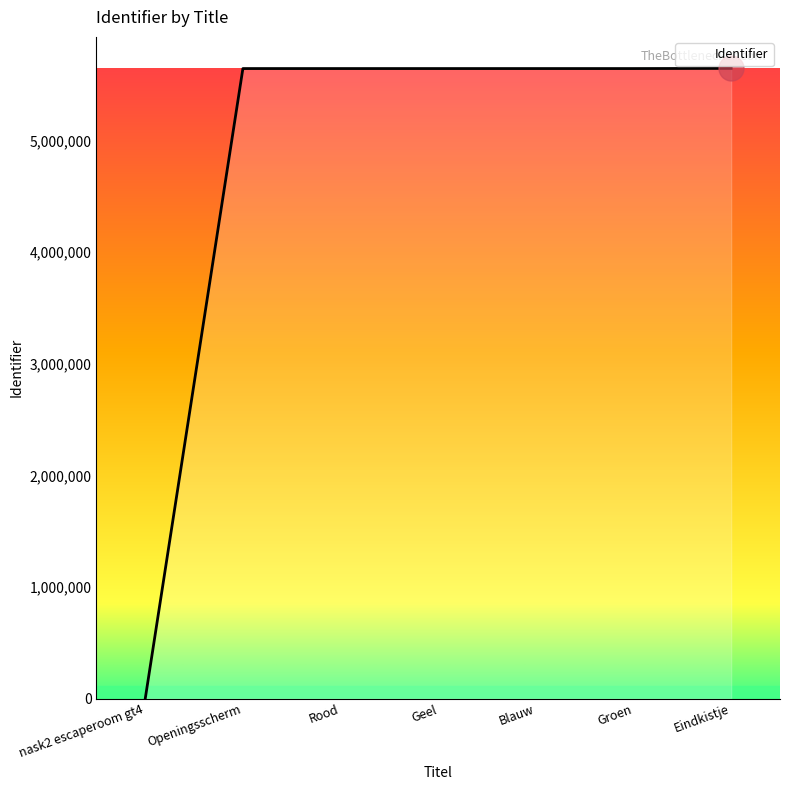

How many series are shown in this chart?

1